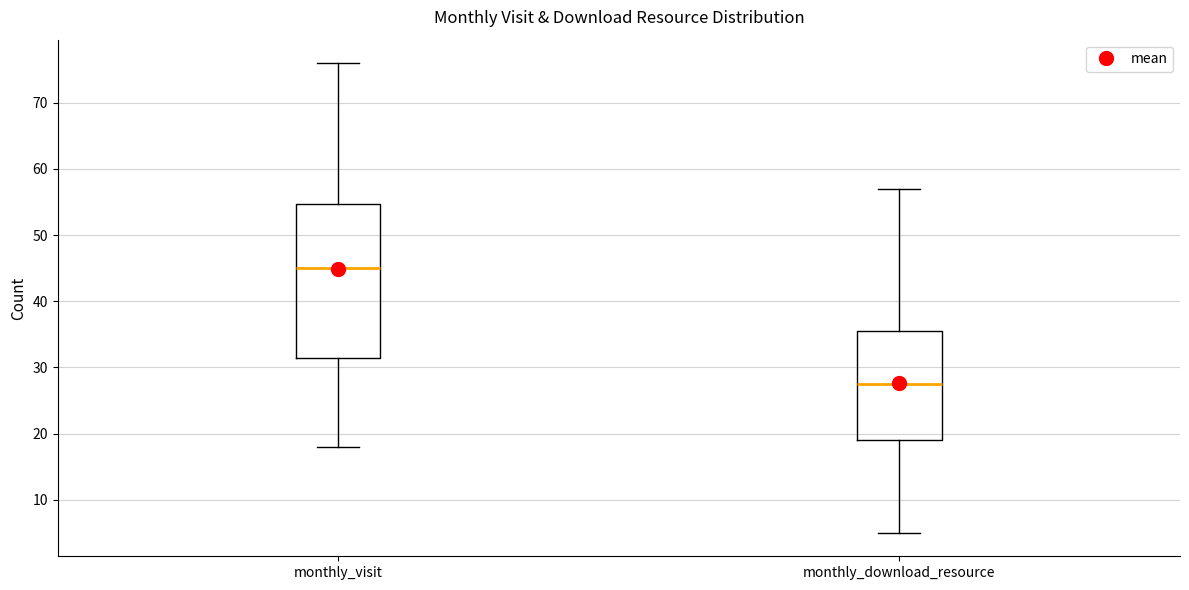

Which box is the tallest, from its lower edge to its upper edge?

monthly_visit